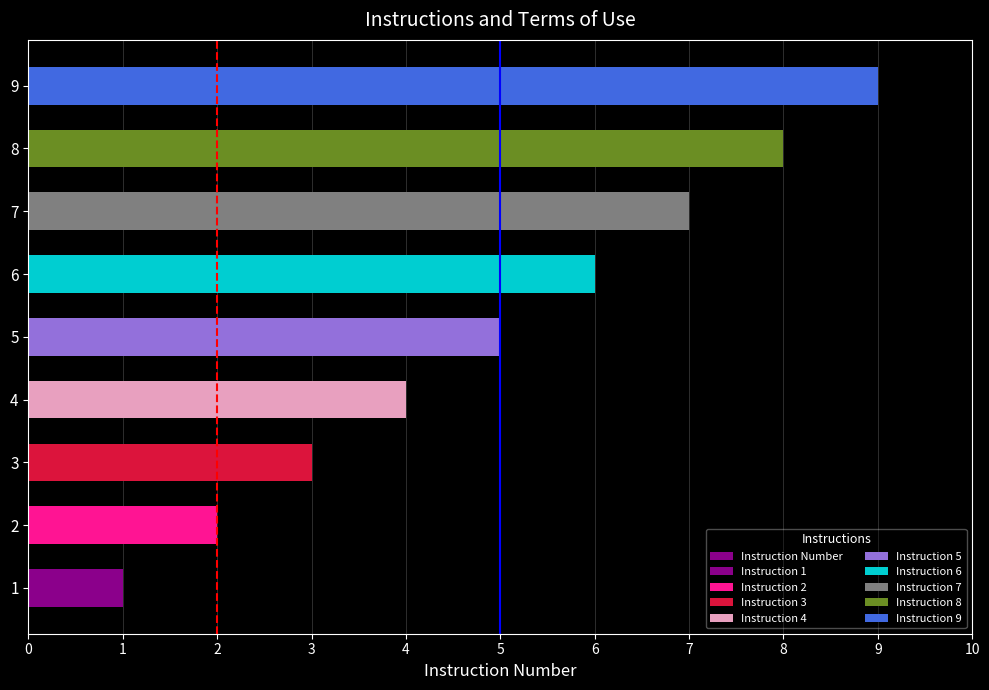

What is the difference between the values at 5 and 8?

3